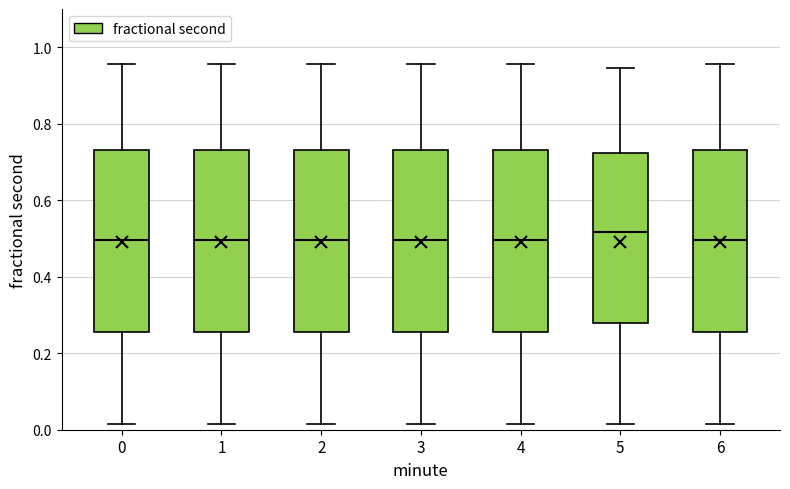

Which box has the highest median line?

5